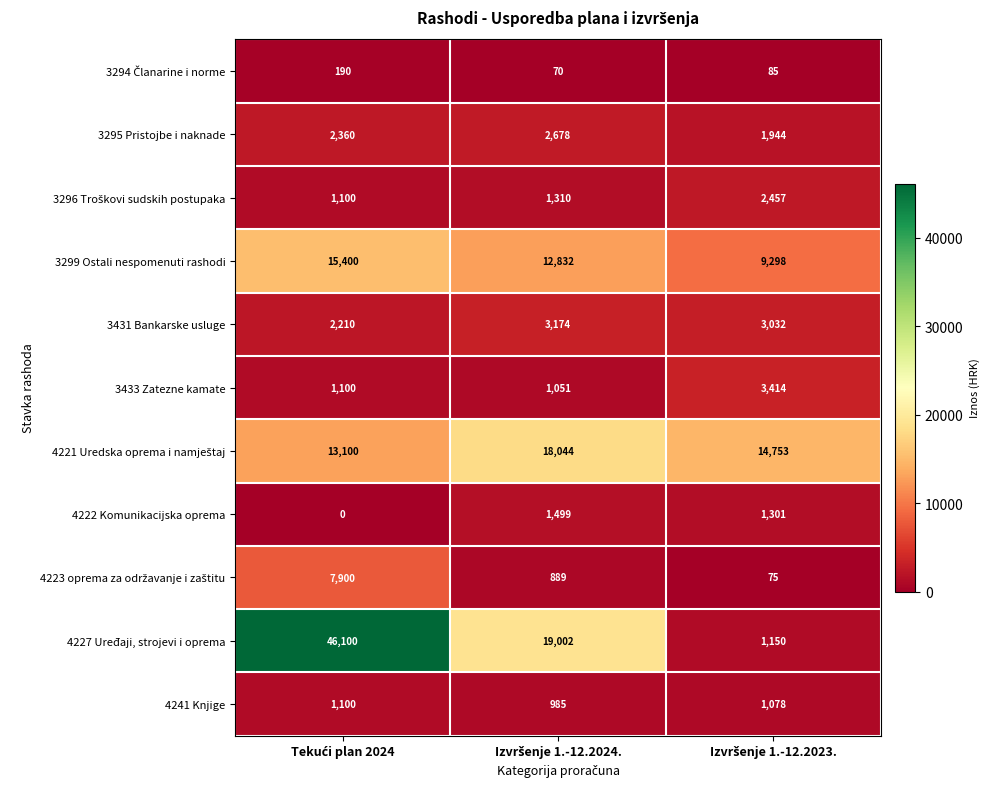

What is the highest value of the 3295 Pristojbe i naknade series?

2678